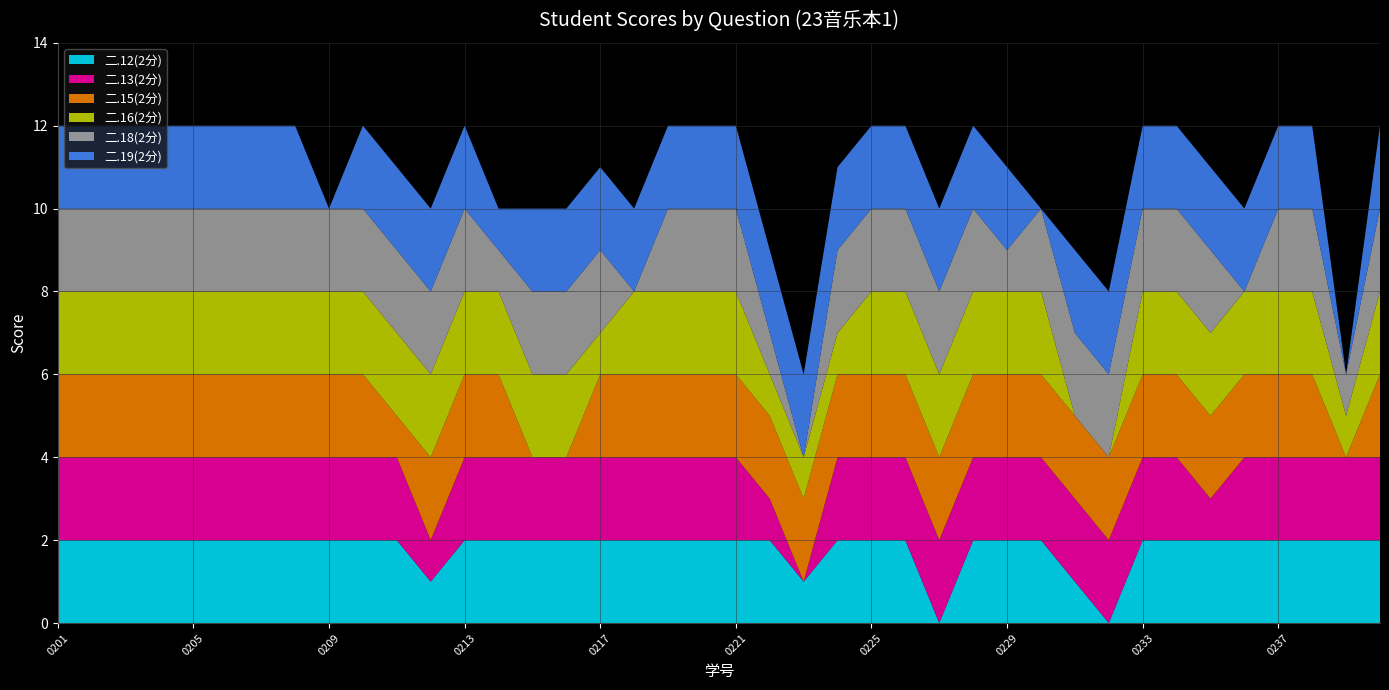

Reading right to left, transcribe all the data shown in this chart.

二.12(2分): 2314220240=2	2314220239=2	2314220238=2	2314220237=2	2314220236=2	2314220235=2	2314220234=2	2314220233=2	2314220232=0	2314220231=1	2314220230=2	2314220229=2	2314220228=2	2314220227=0	2314220226=2	2314220225=2	2314220224=2	2314220223=1	2314220222=2	2314220221=2	2314220220=2	2314220219=2	2314220218=2	2314220217=2	2314220216=2	2314220215=2	2314220214=2	2314220213=2	2314220212=1	2314220211=2	2314220210=2	2314220209=2	2314220208=2	2314220207=2	2314220206=2	2314220205=2	2314220204=2	2314220203=2	2314220202=2	2314220201=2
二.13(2分): 2314220240=2	2314220239=2	2314220238=2	2314220237=2	2314220236=2	2314220235=1	2314220234=2	2314220233=2	2314220232=2	2314220231=2	2314220230=2	2314220229=2	2314220228=2	2314220227=2	2314220226=2	2314220225=2	2314220224=2	2314220223=0	2314220222=1	2314220221=2	2314220220=2	2314220219=2	2314220218=2	2314220217=2	2314220216=2	2314220215=2	2314220214=2	2314220213=2	2314220212=1	2314220211=2	2314220210=2	2314220209=2	2314220208=2	2314220207=2	2314220206=2	2314220205=2	2314220204=2	2314220203=2	2314220202=2	2314220201=2
二.15(2分): 2314220240=2	2314220239=0	2314220238=2	2314220237=2	2314220236=2	2314220235=2	2314220234=2	2314220233=2	2314220232=2	2314220231=2	2314220230=2	2314220229=2	2314220228=2	2314220227=2	2314220226=2	2314220225=2	2314220224=2	2314220223=2	2314220222=2	2314220221=2	2314220220=2	2314220219=2	2314220218=2	2314220217=2	2314220216=0	2314220215=0	2314220214=2	2314220213=2	2314220212=2	2314220211=1	2314220210=2	2314220209=2	2314220208=2	2314220207=2	2314220206=2	2314220205=2	2314220204=2	2314220203=2	2314220202=2	2314220201=2
二.16(2分): 2314220240=2	2314220239=1	2314220238=2	2314220237=2	2314220236=2	2314220235=2	2314220234=2	2314220233=2	2314220232=0	2314220231=0	2314220230=2	2314220229=2	2314220228=2	2314220227=2	2314220226=2	2314220225=2	2314220224=1	2314220223=1	2314220222=1	2314220221=2	2314220220=2	2314220219=2	2314220218=2	2314220217=1	2314220216=2	2314220215=2	2314220214=2	2314220213=2	2314220212=2	2314220211=2	2314220210=2	2314220209=2	2314220208=2	2314220207=2	2314220206=2	2314220205=2	2314220204=2	2314220203=2	2314220202=2	2314220201=2
二.18(2分): 2314220240=2	2314220239=1	2314220238=2	2314220237=2	2314220236=0	2314220235=2	2314220234=2	2314220233=2	2314220232=2	2314220231=2	2314220230=2	2314220229=1	2314220228=2	2314220227=2	2314220226=2	2314220225=2	2314220224=2	2314220223=0	2314220222=1	2314220221=2	2314220220=2	2314220219=2	2314220218=0	2314220217=2	2314220216=2	2314220215=2	2314220214=1	2314220213=2	2314220212=2	2314220211=2	2314220210=2	2314220209=2	2314220208=2	2314220207=2	2314220206=2	2314220205=2	2314220204=2	2314220203=2	2314220202=2	2314220201=2
二.19(2分): 2314220240=2	2314220239=0	2314220238=2	2314220237=2	2314220236=2	2314220235=2	2314220234=2	2314220233=2	2314220232=2	2314220231=2	2314220230=0	2314220229=2	2314220228=2	2314220227=2	2314220226=2	2314220225=2	2314220224=2	2314220223=2	2314220222=2	2314220221=2	2314220220=2	2314220219=2	2314220218=2	2314220217=2	2314220216=2	2314220215=2	2314220214=1	2314220213=2	2314220212=2	2314220211=2	2314220210=2	2314220209=0	2314220208=2	2314220207=2	2314220206=2	2314220205=2	2314220204=2	2314220203=2	2314220202=2	2314220201=2